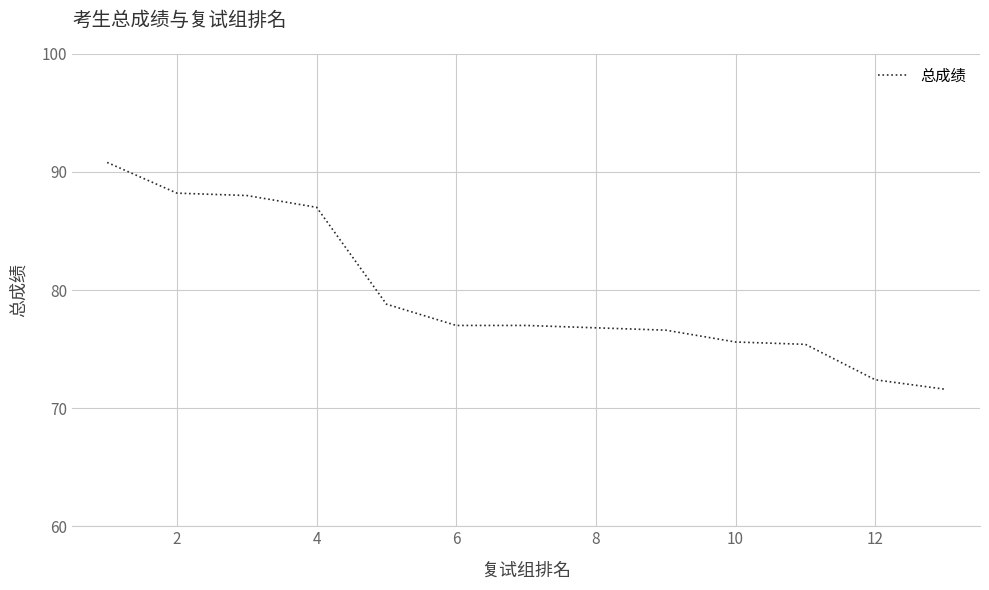

What is the minimum value shown in the chart?

71.6